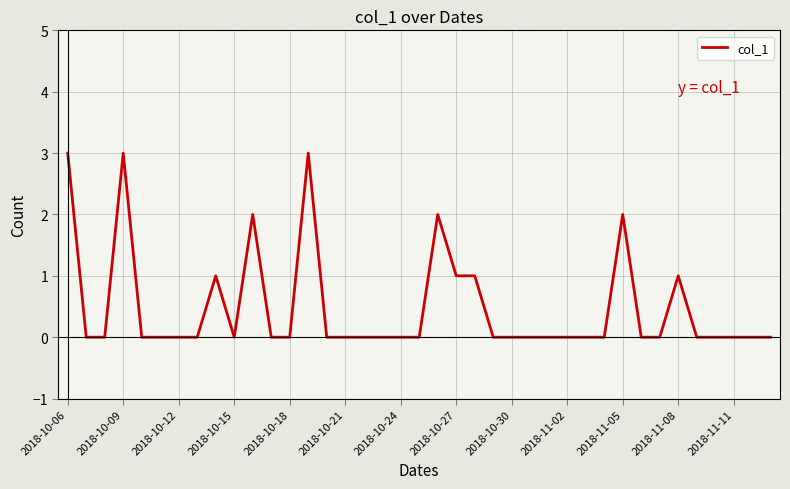

What is the difference between the maximum and minimum values?

3